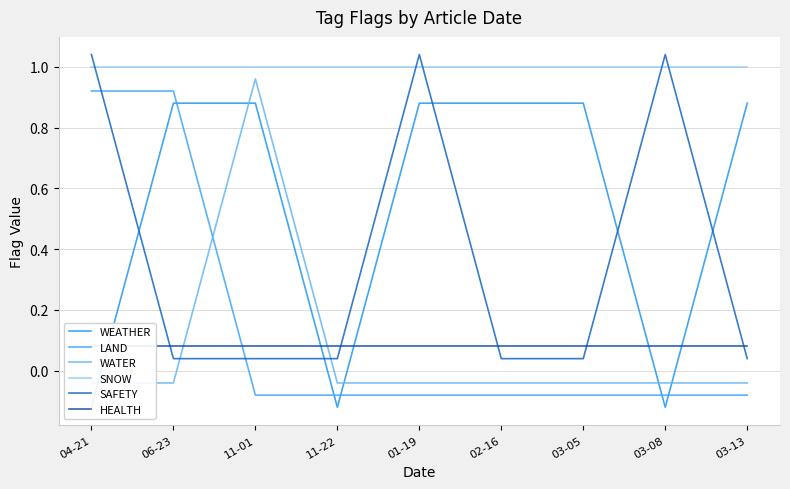

List the series in order of their peak value, lowest first.

HEALTH, WEATHER, LAND, WATER, SNOW, SAFETY